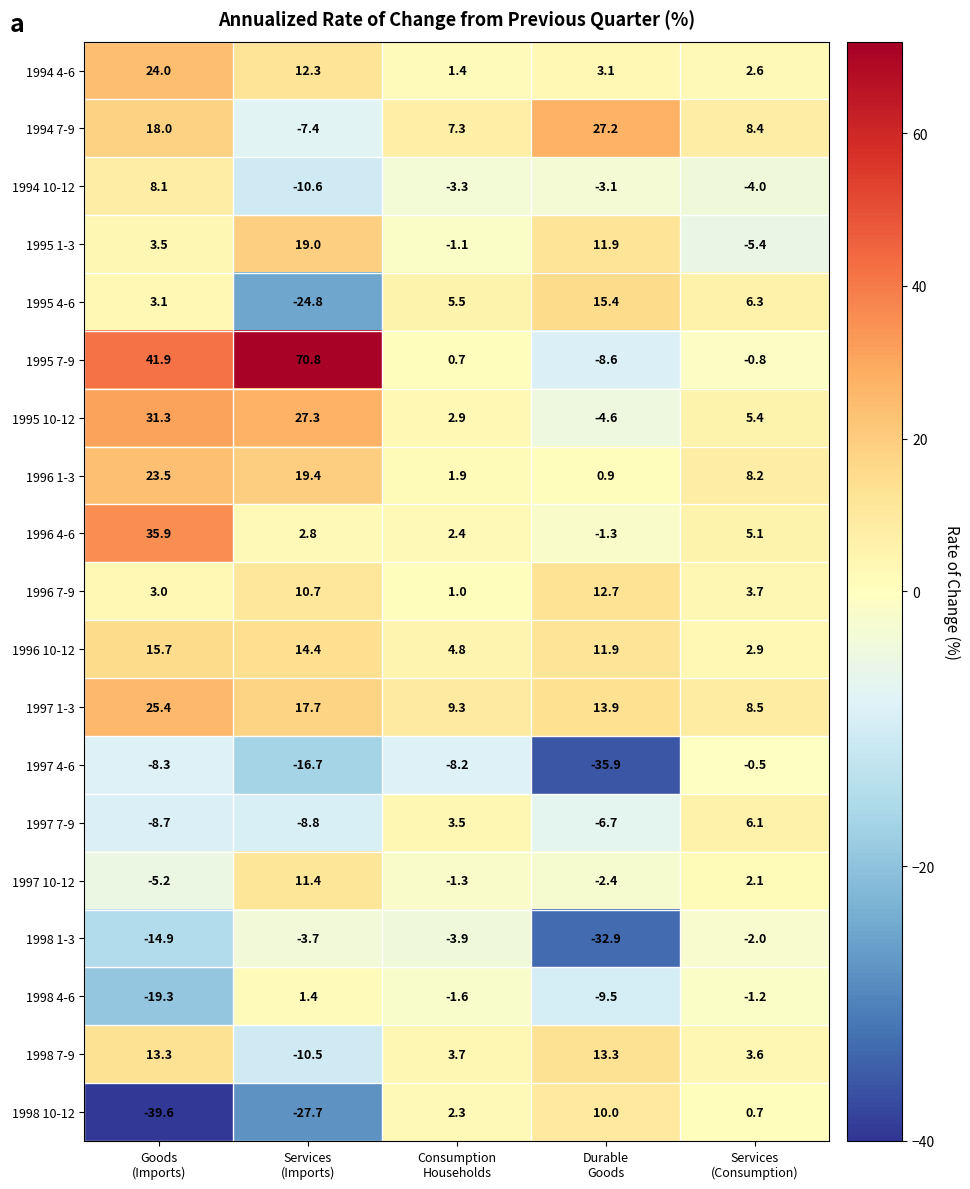

Which series has the largest range (max minus min)?

1995 7-9